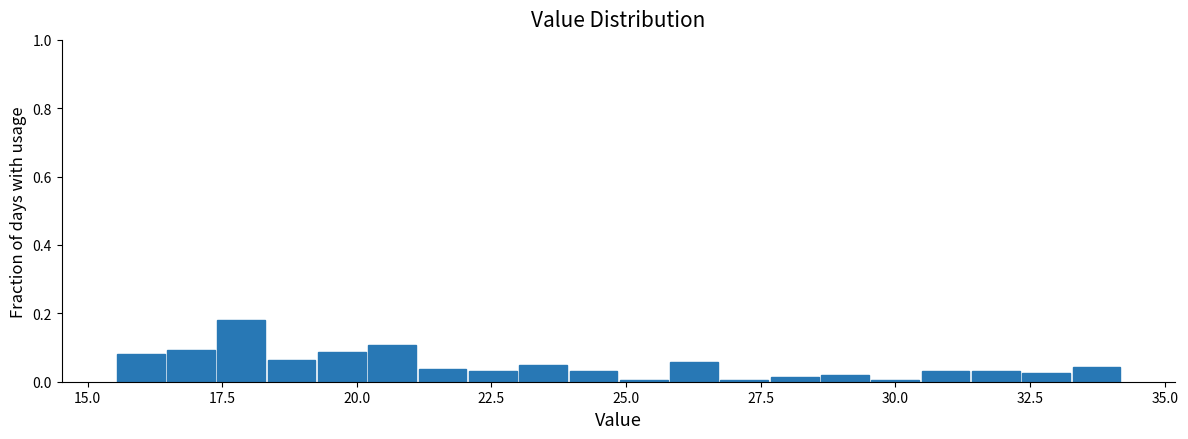

Read against the x-axis, roughly where is the centre of the tallest bar?

18.0